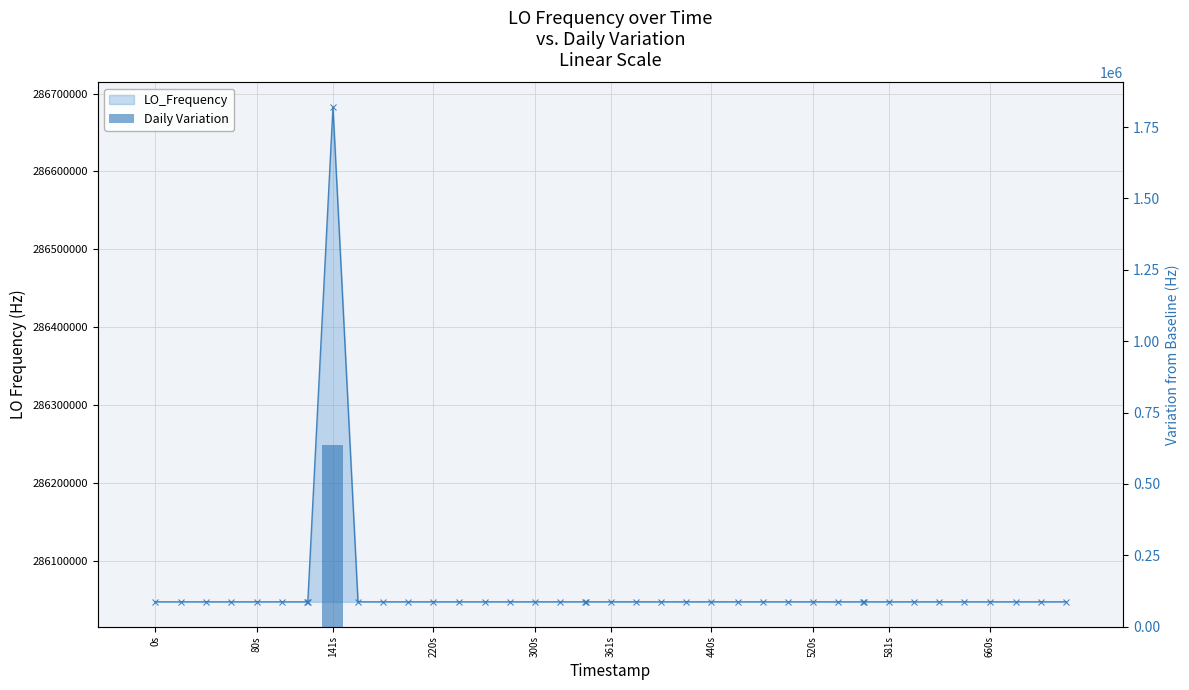

Read the Daily Variation value at 660s.

3.9